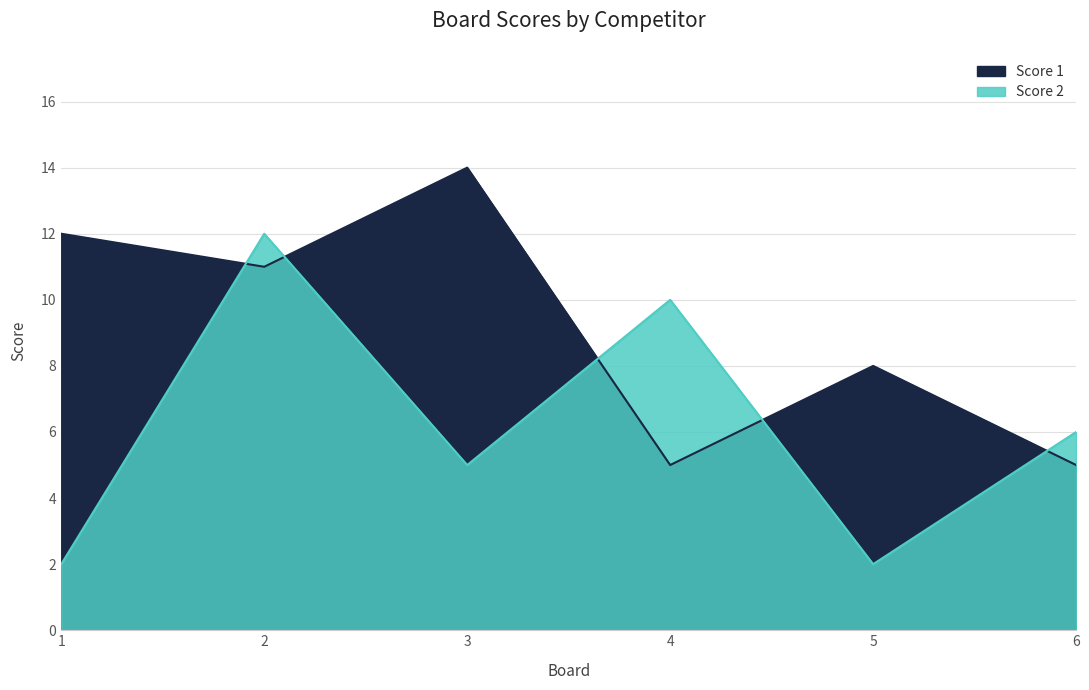

Count the Score 1 values in the range 5 to 12.

5